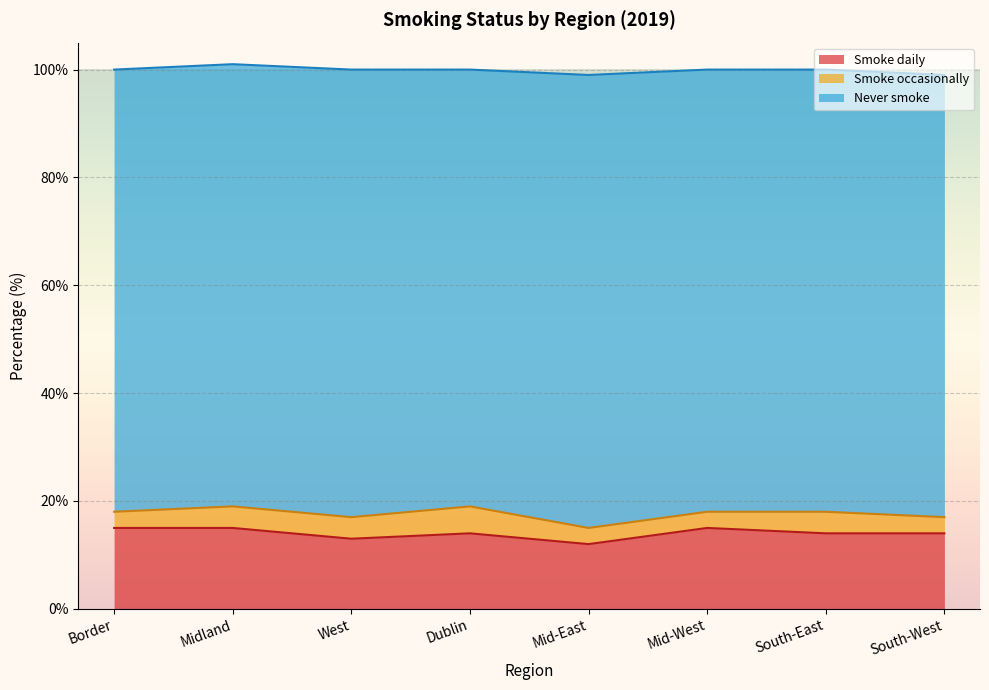

True or false: Smoke occasionally and Never smoke cross at least once.

False